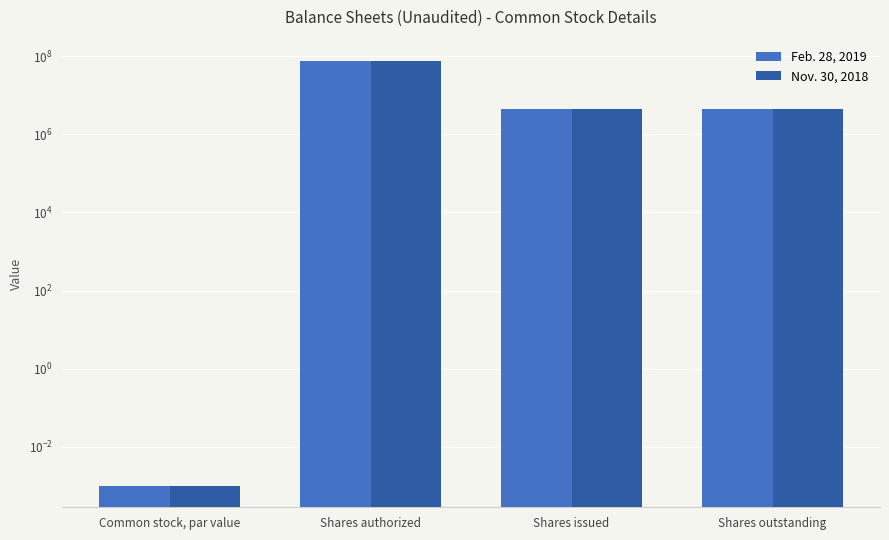

Reading left to right, list all the values displayed in this chart.

Feb. 28, 2019: Common stock, par value=0.0	Shares authorized=75000000.0	Shares issued=4500000.0	Shares outstanding=4500000.0
Nov. 30, 2018: Common stock, par value=0.0	Shares authorized=75000000.0	Shares issued=4500000.0	Shares outstanding=4500000.0